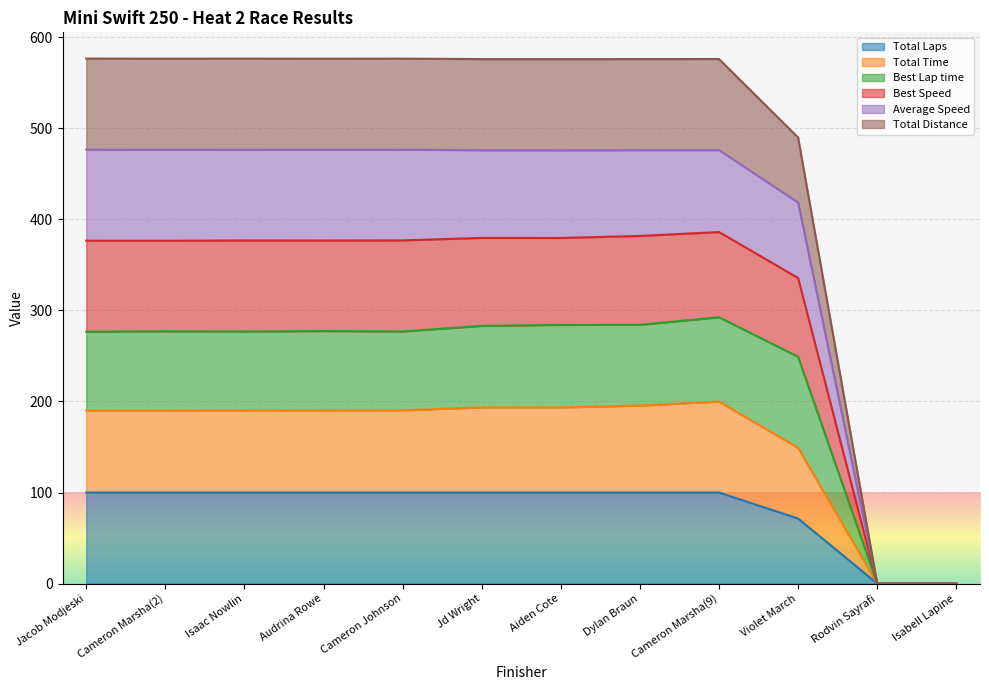

At how many categories does at least one series exceed 202?

10